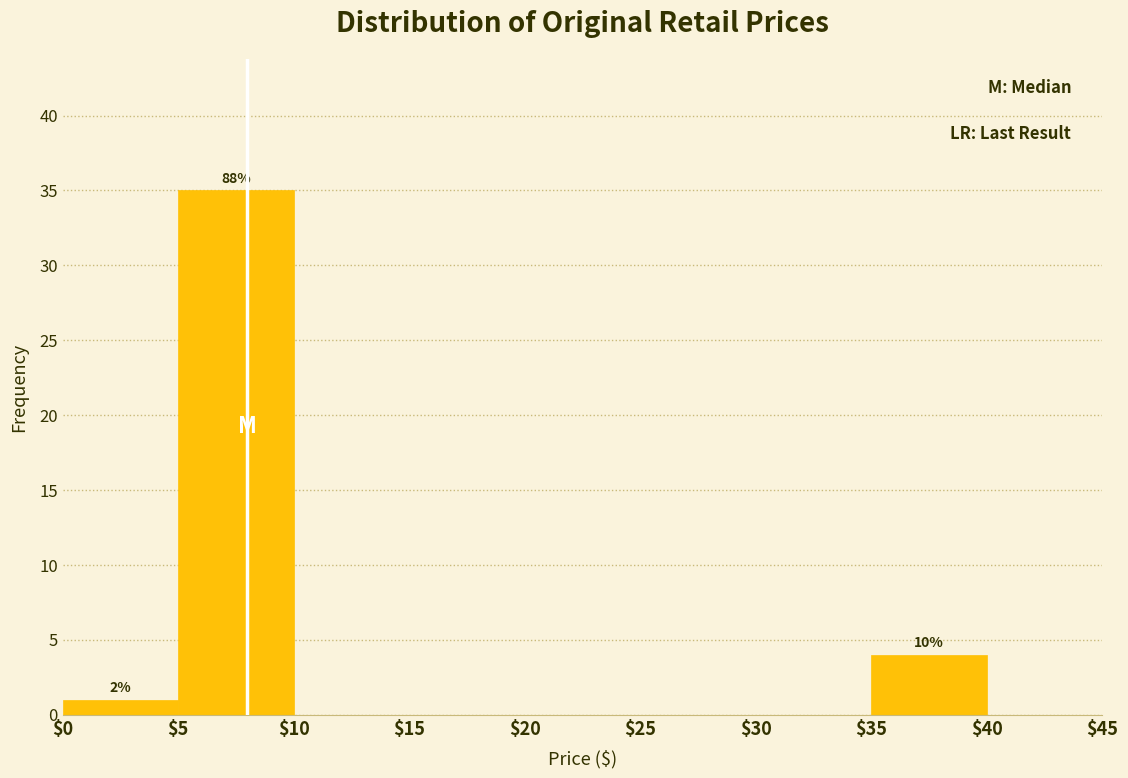

Which range on the x-axis has the tallest bar?

$5 to $10